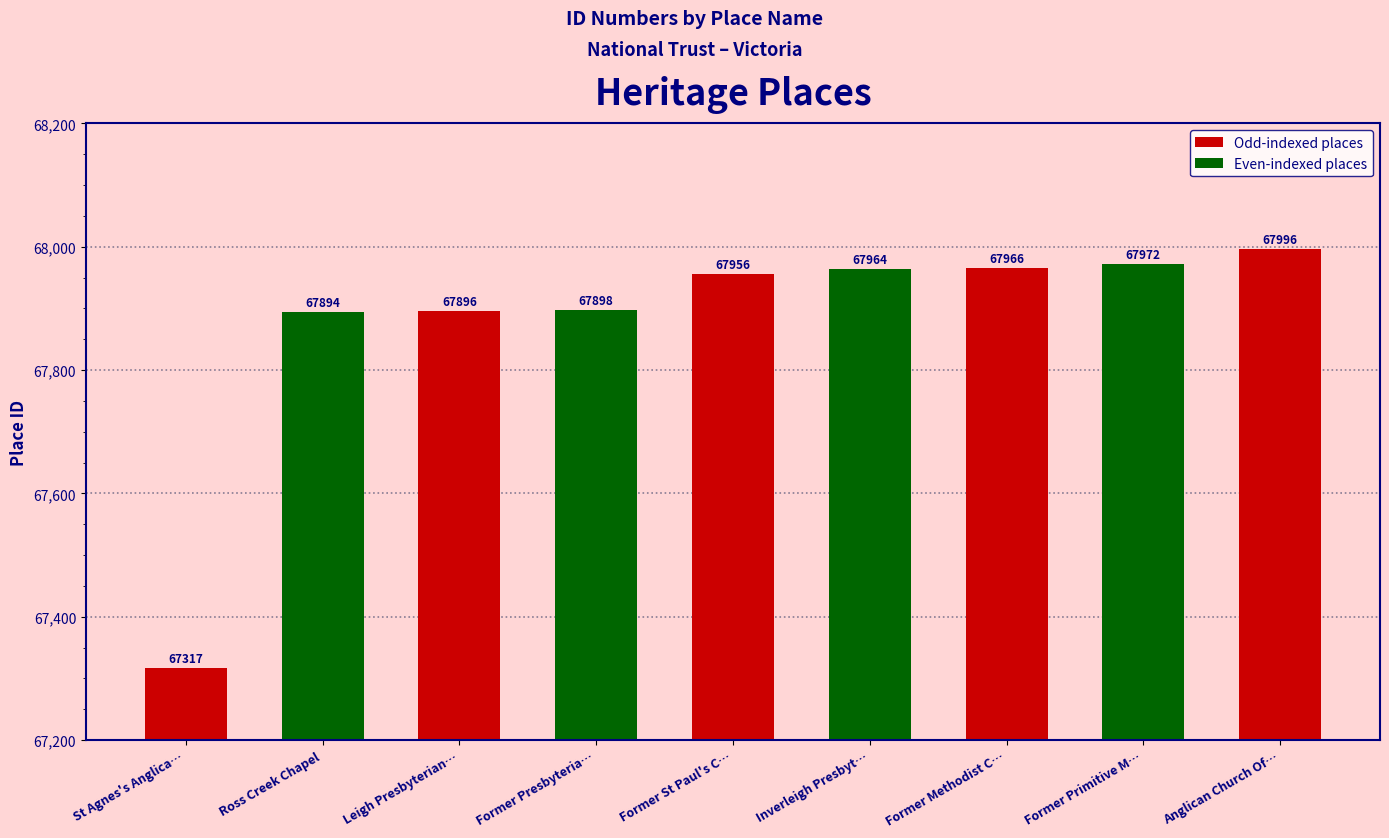

Reading right to left, what are all the values shown in this chart?

67996	67972	67966	67964	67956	67898	67896	67894	67317